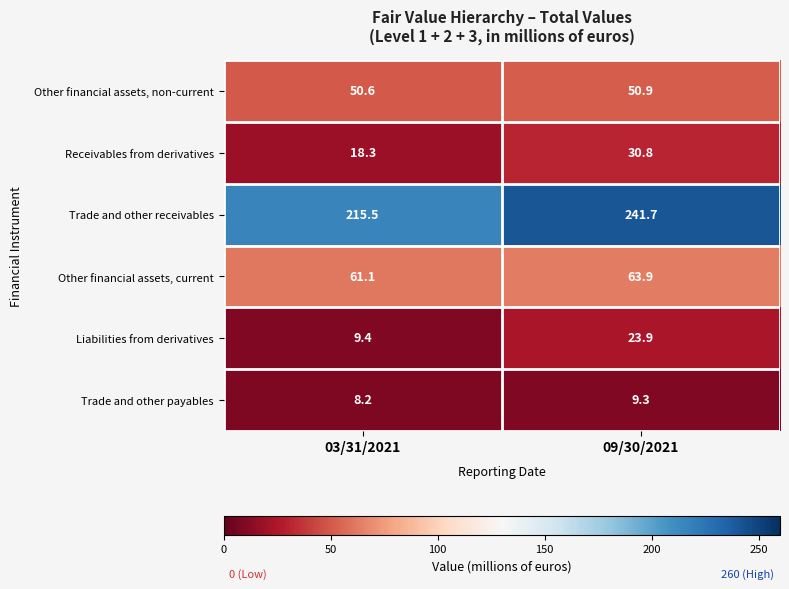

Which series has the widest spread of values?

Trade and other receivables